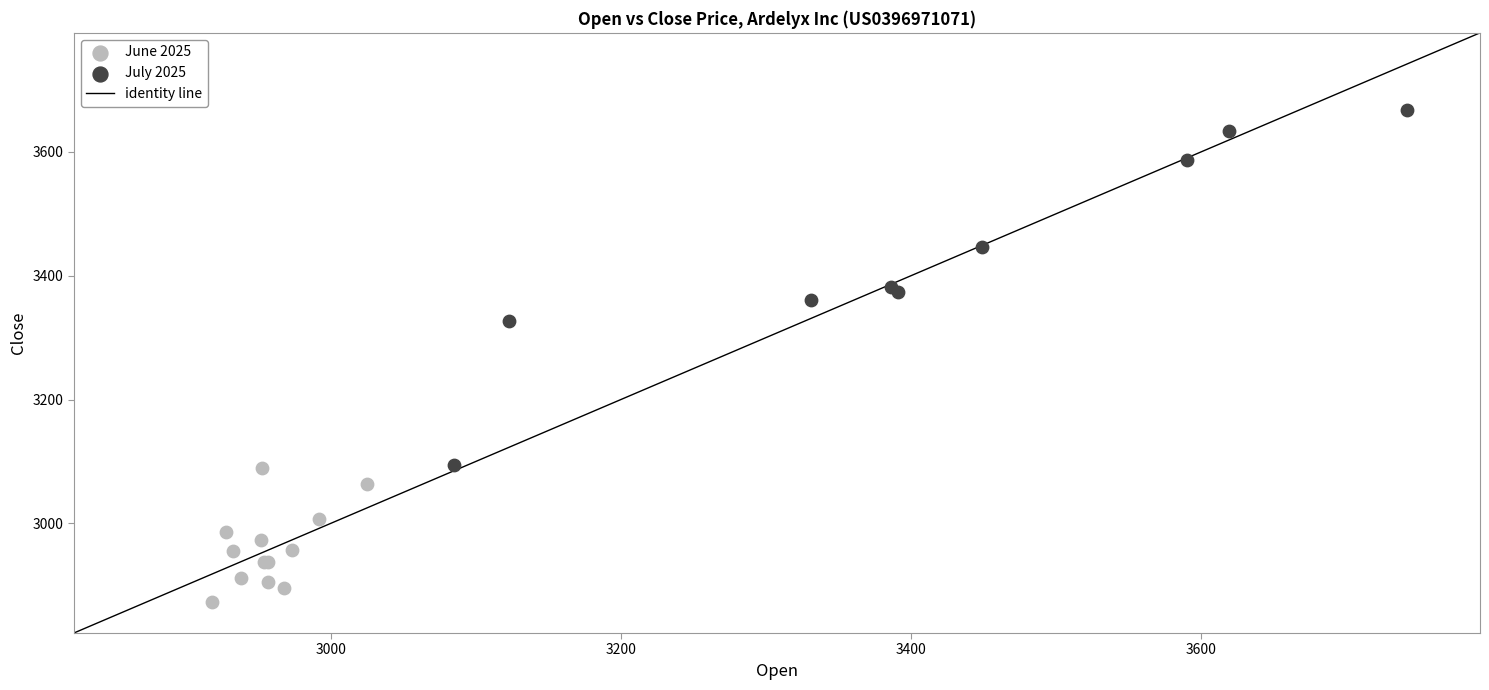

Which series contains the lowest Y value?

June 2025